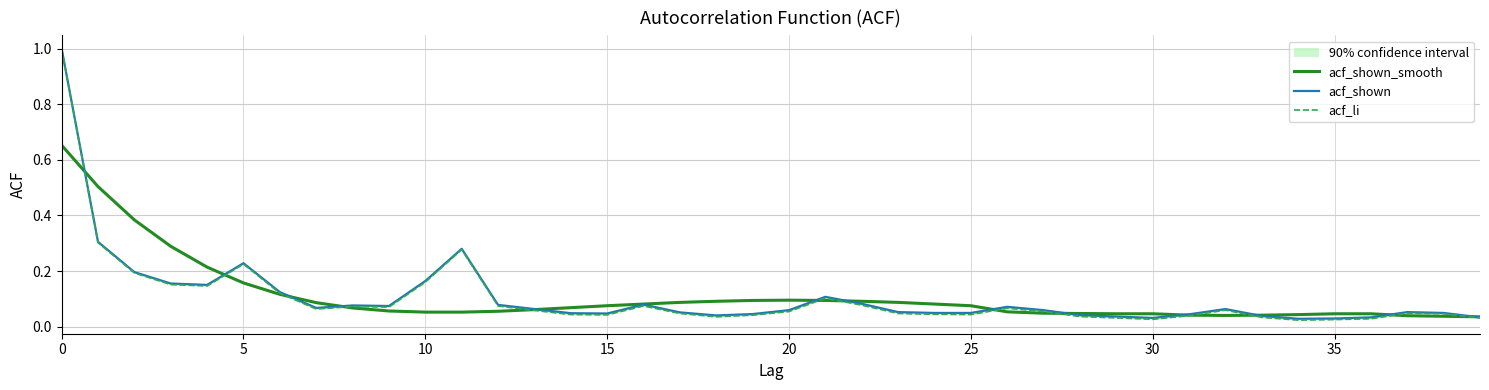

Is the value of acf_li at 20 greater than the value of acf_shown at 25?

No